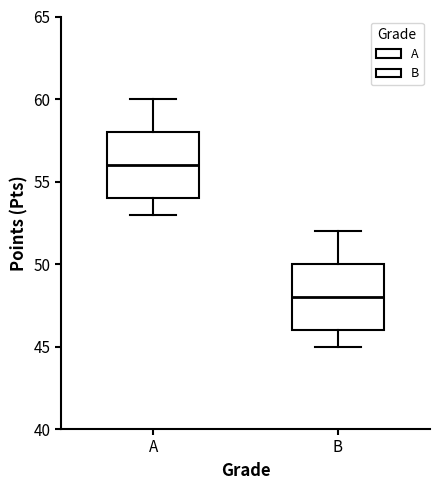

Reading left to right, transcribe this box plot: for each box, give where its median line is, the range the box spans, and where its two whiskers end, as read against the y-axis. The values are not printed on the chart, so give them approximately, as read against the axis.

A: median 56, box 54 to 58, whiskers 53 to 60
B: median 48, box 46 to 50, whiskers 45 to 52